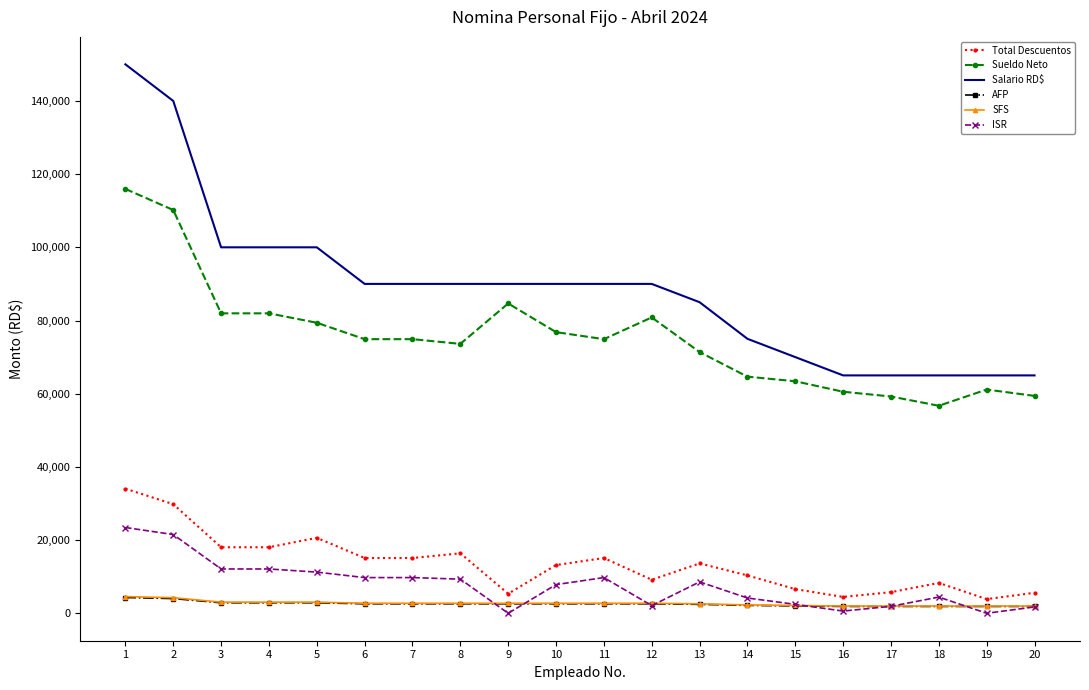

What value does the SFS series have at 6?

2736.0